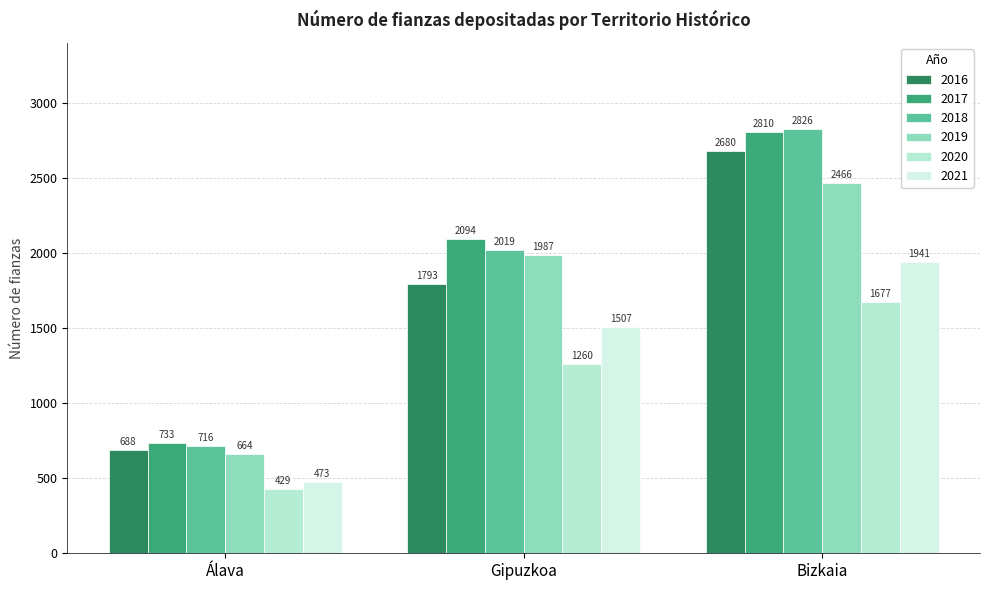

What is the average value of the 2020 series?

1122